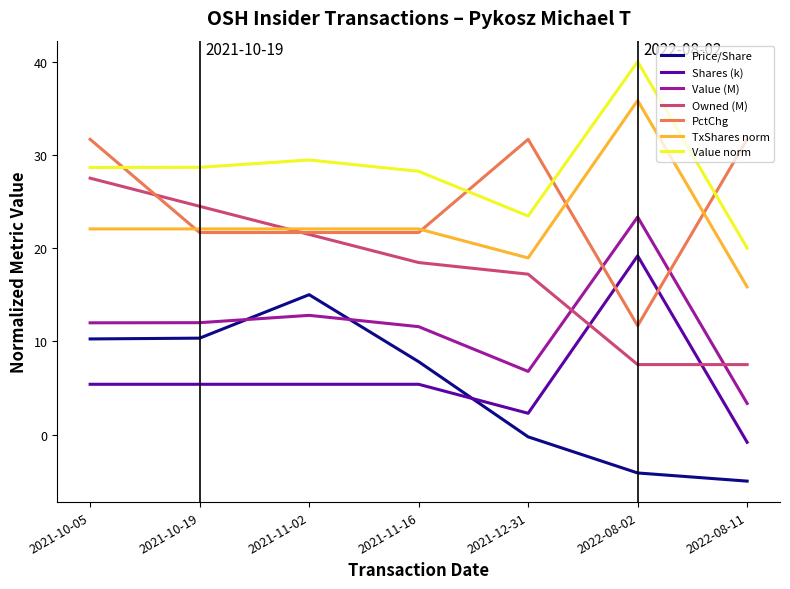

How many times do Shares (k) and Price/Share cross each other?

1